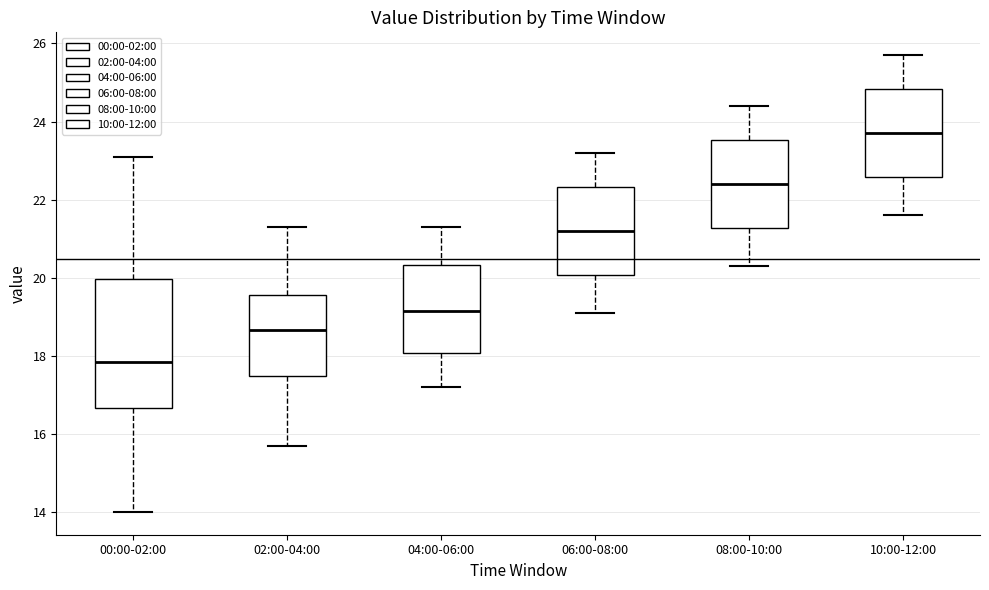

Comparing the boxes themselves (not the whiskers), which one is the tallest?

00:00-02:00